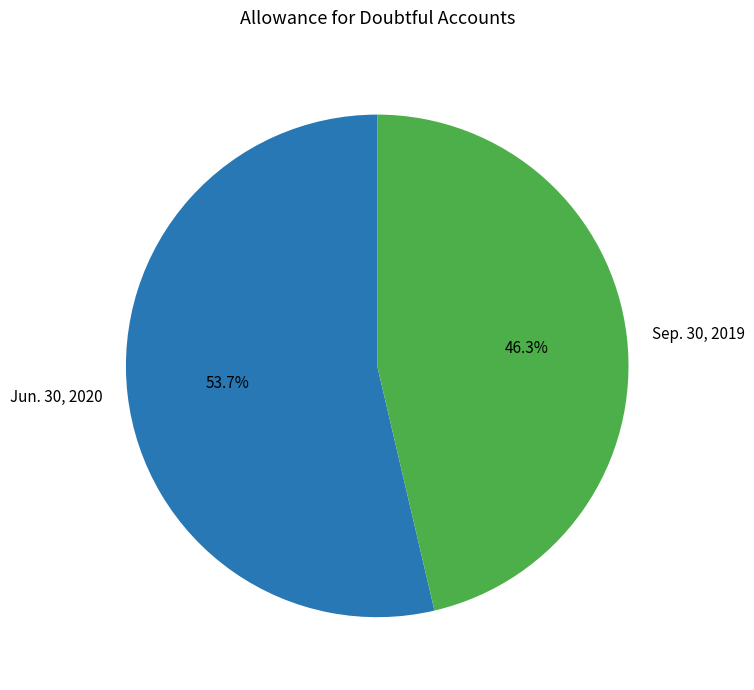

Which has a higher value, Jun. 30, 2020 or Sep. 30, 2019?

Jun. 30, 2020